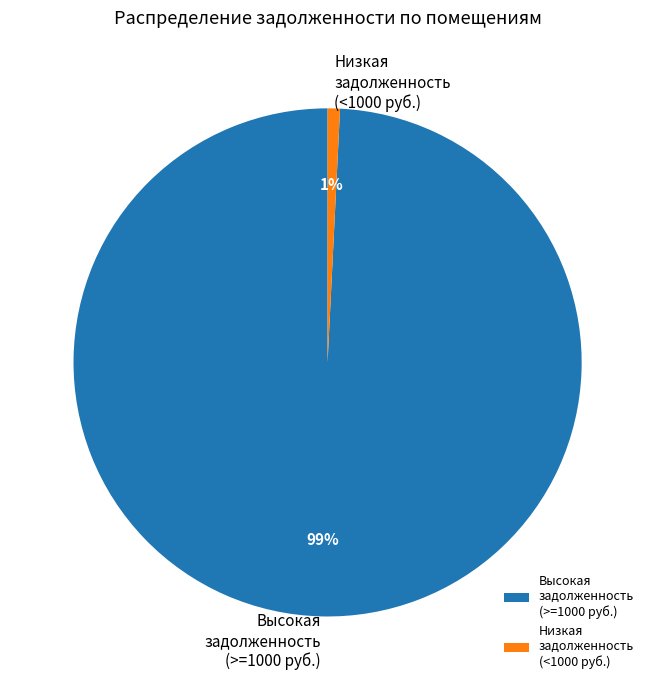

Which slice is the largest?

Высокая задолженность (>=1000 руб.)